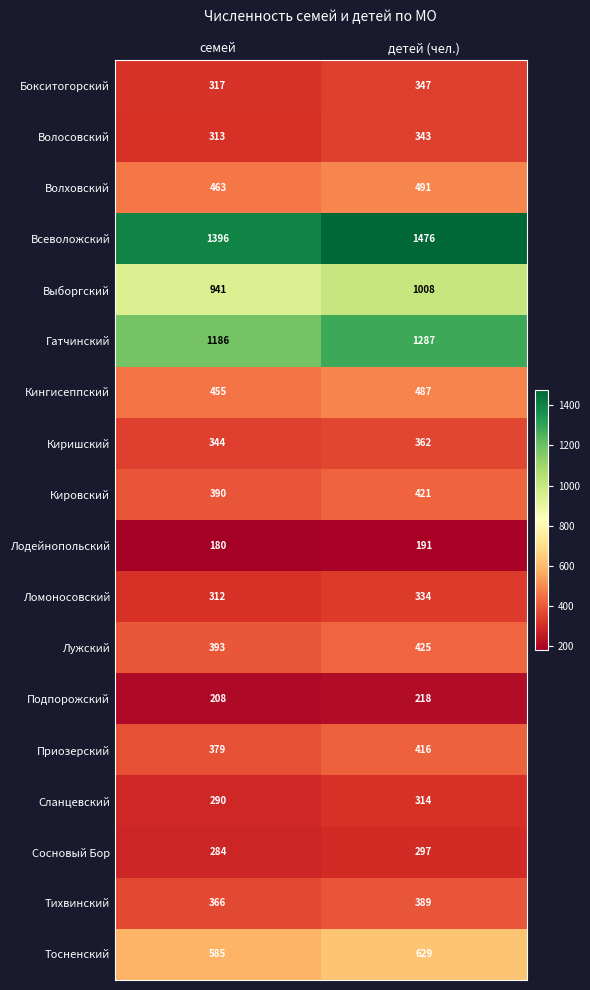

What is the average value of the Волховский series?

477